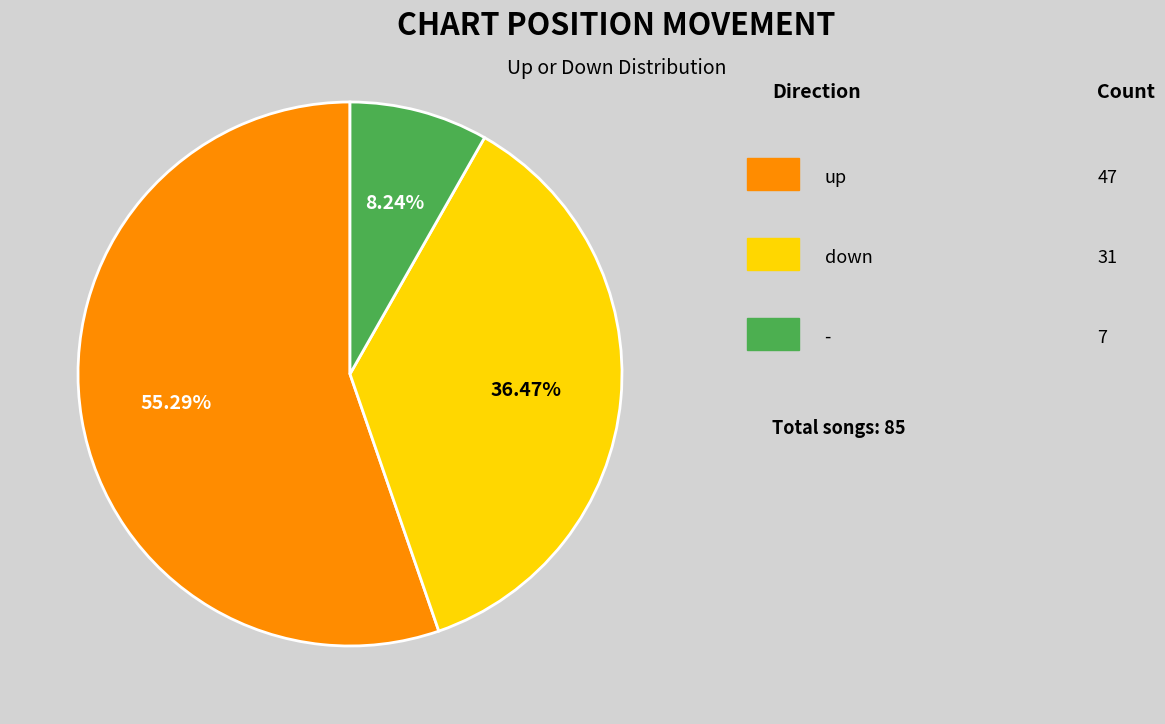

Is there any slice that represents more than half of the pie?

Yes